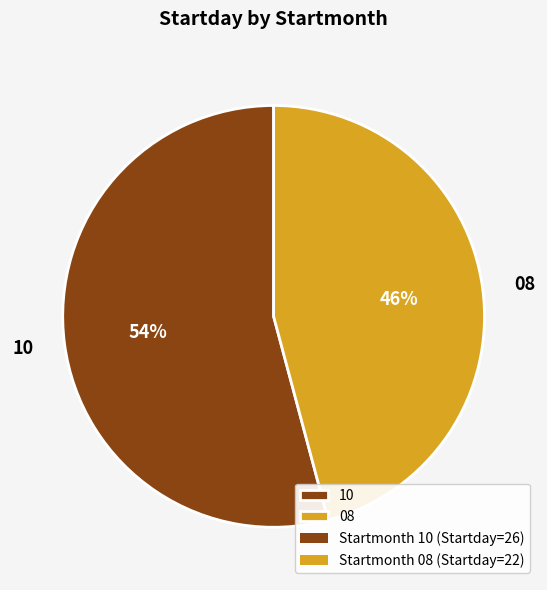

To the nearest percent, what is the combined percentage of 08 and 10?

100%